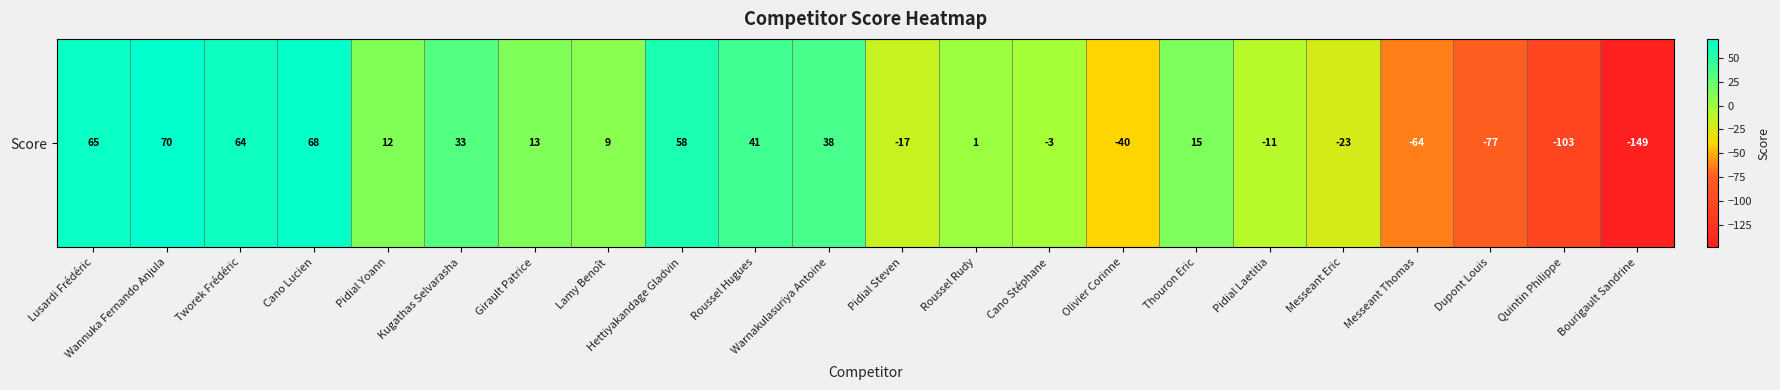

Reading left to right, what are all the values shown in this chart?

65	70	64	68	12	33	13	9	58	41	38	-17	1	-3	-40	15	-11	-23	-64	-77	-103	-149